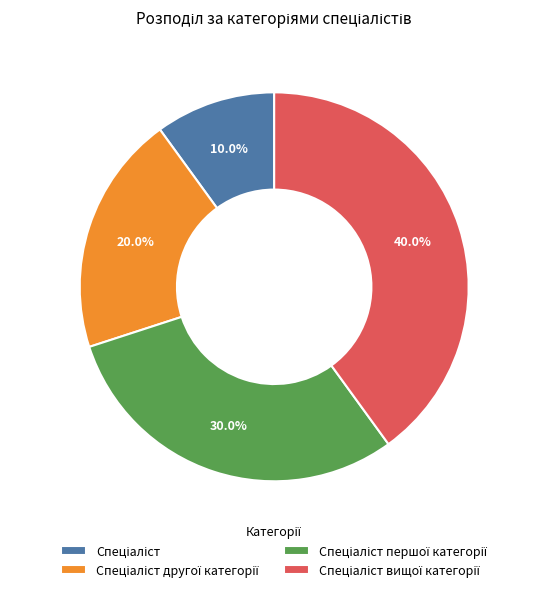

To the nearest percent, what is the average slice percentage?

25%